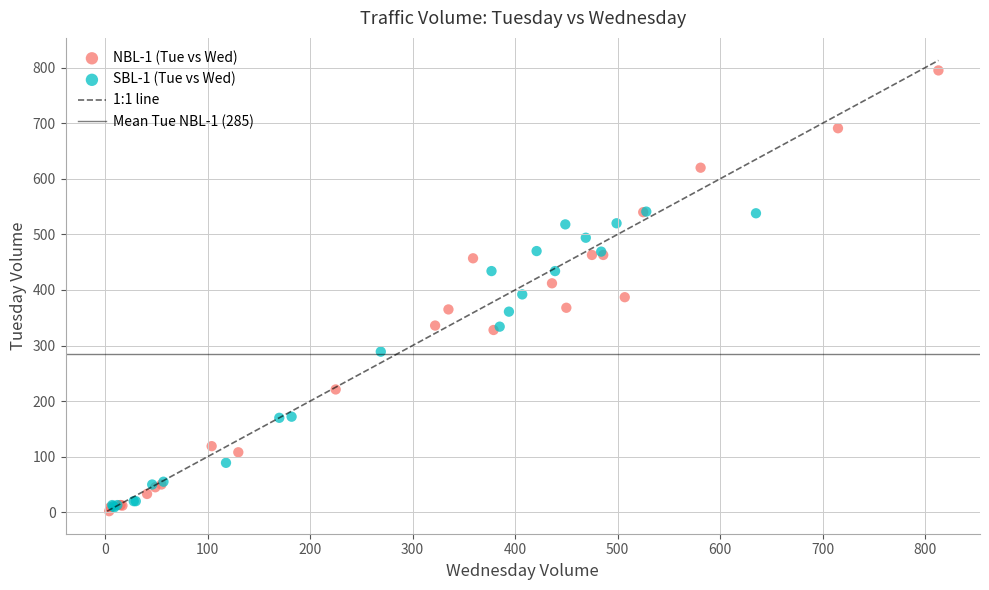

Which series has the widest spread of Y values?

NBL-1 (Tue vs Wed)